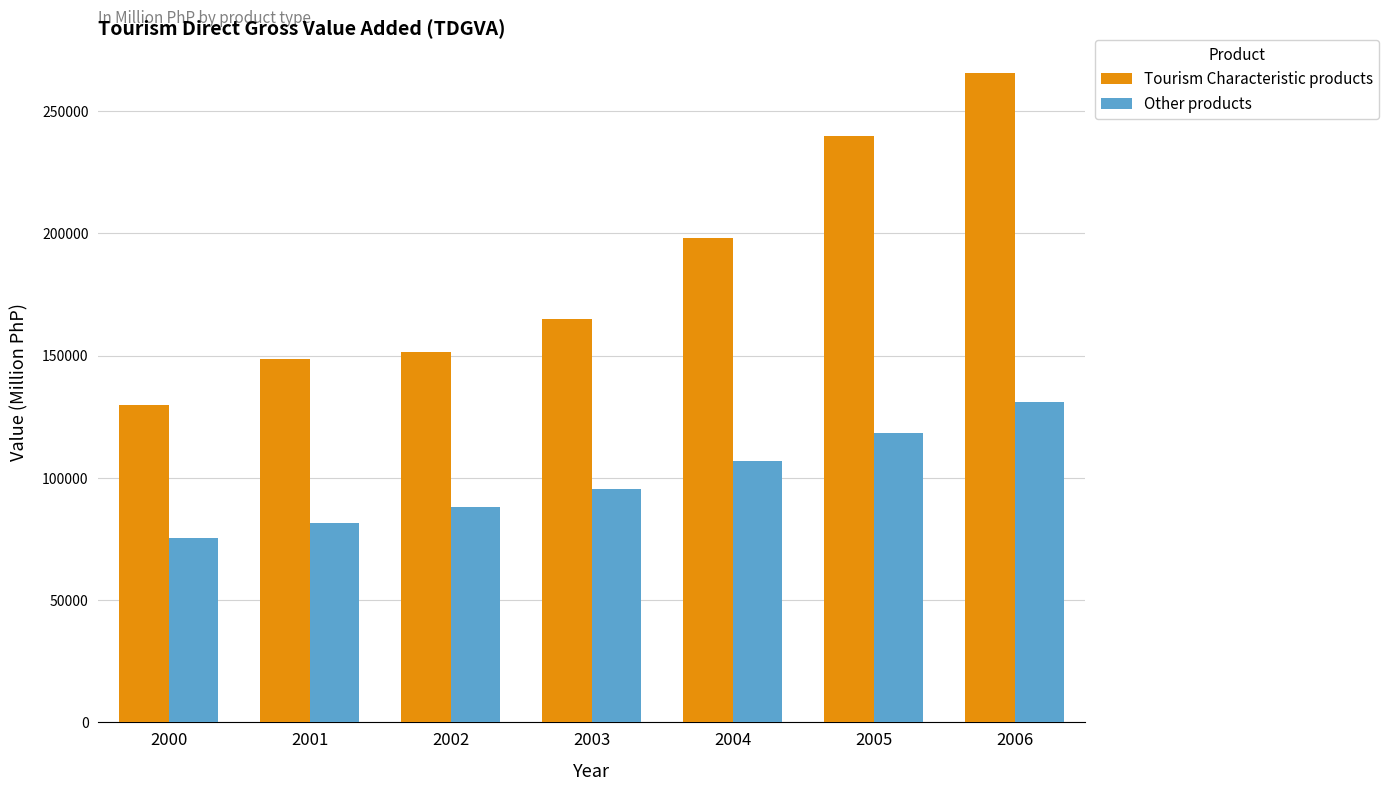

What is the difference between the Tourism Characteristic products values at 2001 and 2003?

16412.5